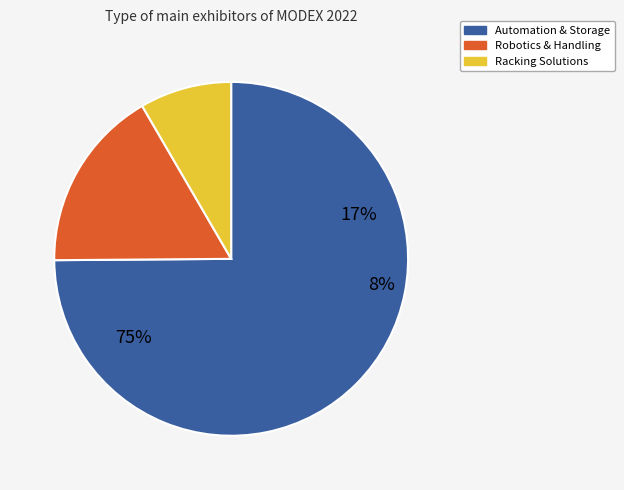

True or false: AutoStore accounts for 1% of the total.

False